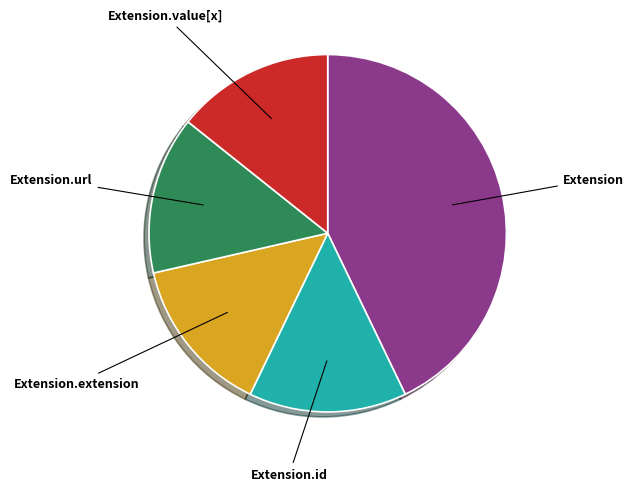

Is the sum of Extension and Extension.extension greater than half?

Yes